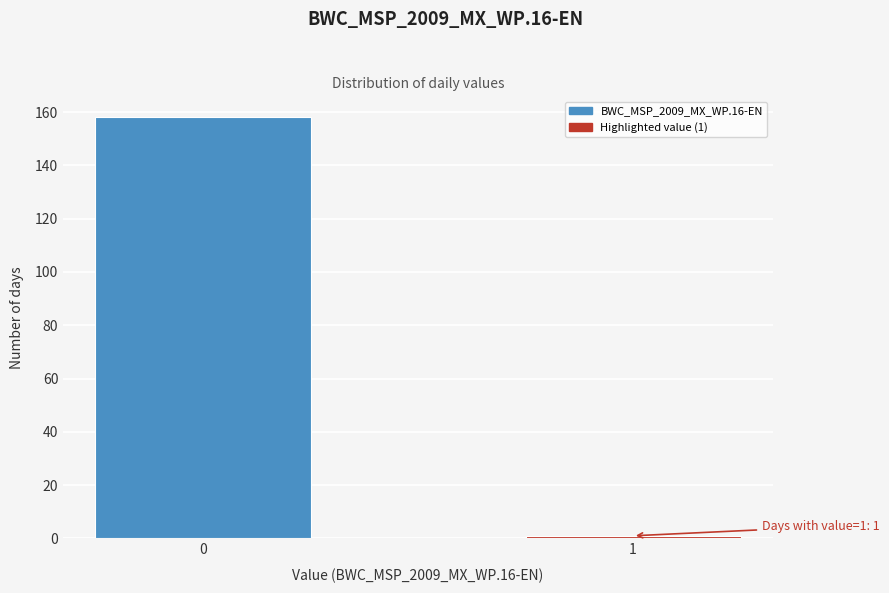

Reading left to right, extract all data points from this chart.

158	1